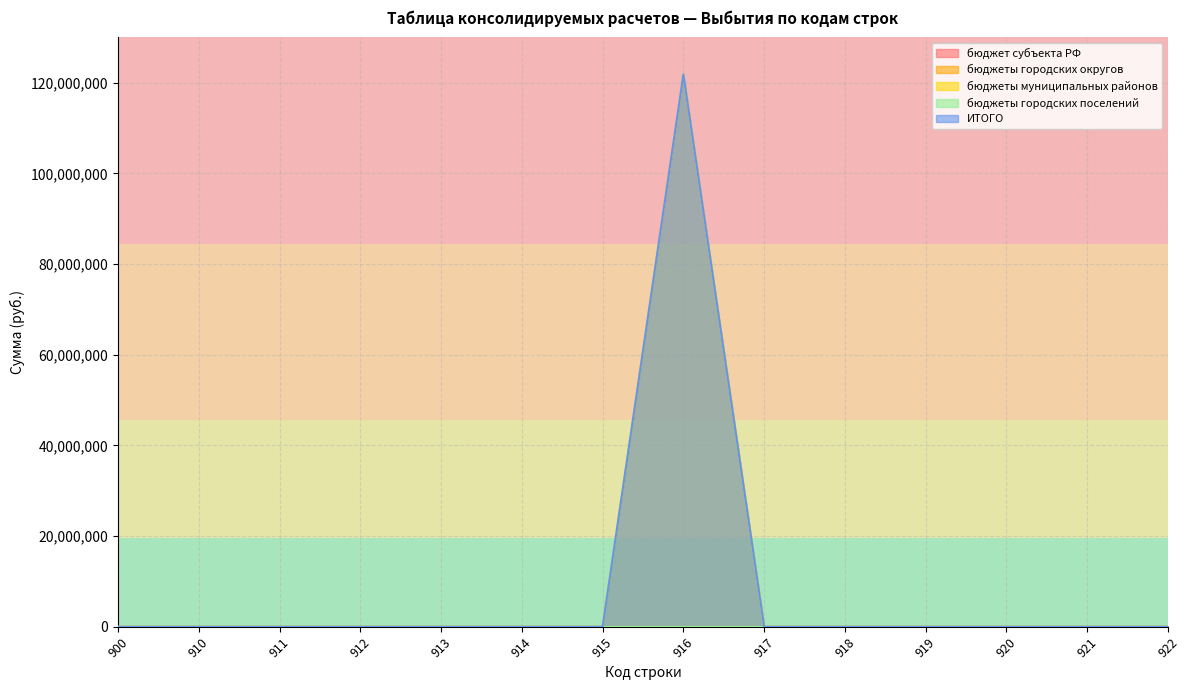

Reading right to left, what are all the values shown in this chart?

бюджет субъекта РФ: 922=0	921=0	920=0	919=0	918=0	917=0	916=0	915=0	914=0	913=0	912=0	911=0	910=0	900=0
бюджеты городских округов: 922=0	921=0	920=0	919=0	918=0	917=0	916=0	915=0	914=0	913=0	912=0	911=0	910=0	900=0
бюджеты муниципальных районов: 922=0	921=0	920=0	919=0	918=0	917=0	916=121807100	915=0	914=0	913=0	912=0	911=0	910=0	900=0
бюджеты городских поселений: 922=0	921=0	920=0	919=0	918=0	917=0	916=0	915=0	914=0	913=0	912=0	911=0	910=0	900=0
ИТОГО: 922=0	921=0	920=0	919=0	918=0	917=0	916=121807100	915=0	914=0	913=0	912=0	911=0	910=0	900=0